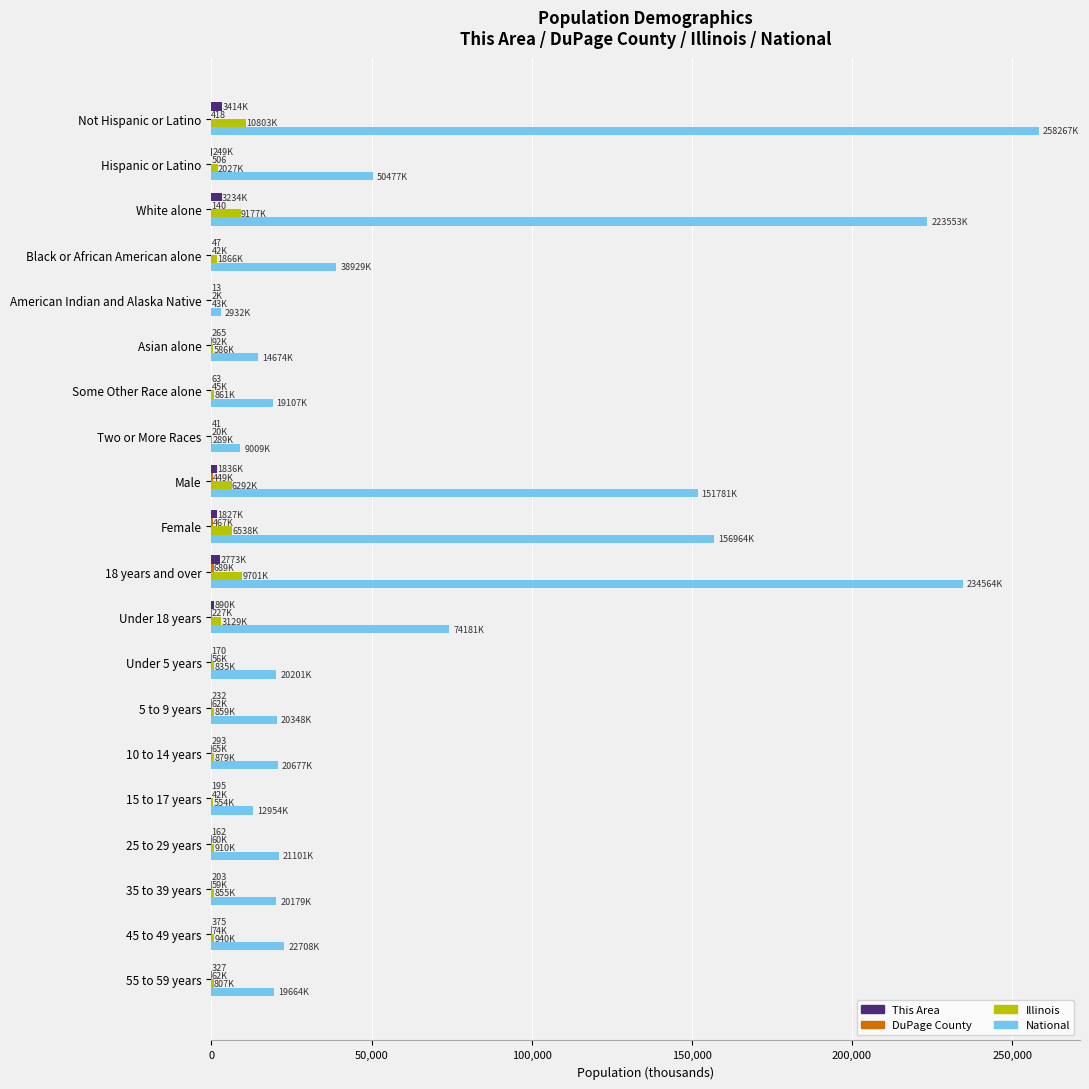

The value of National at Black or African American alone is 38929.3. True or false?

True